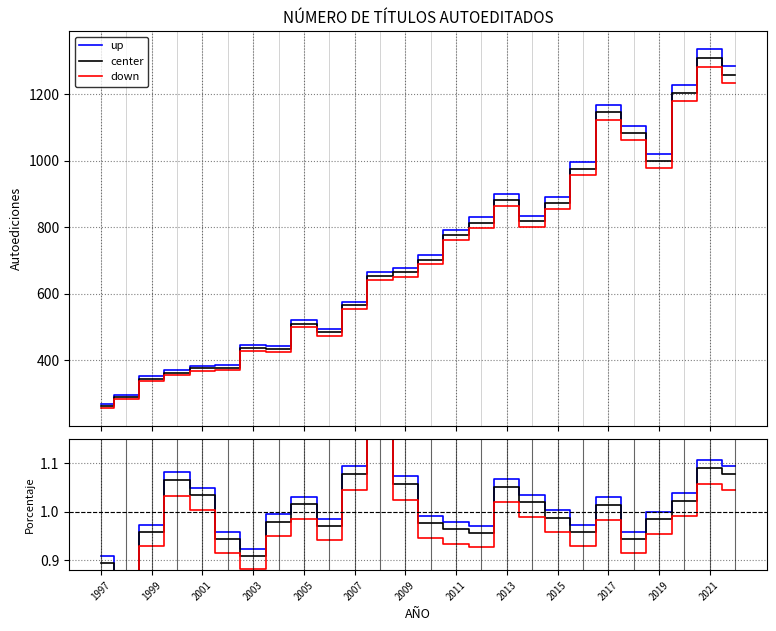

Does the chart display data point markers on the line(s)?

No